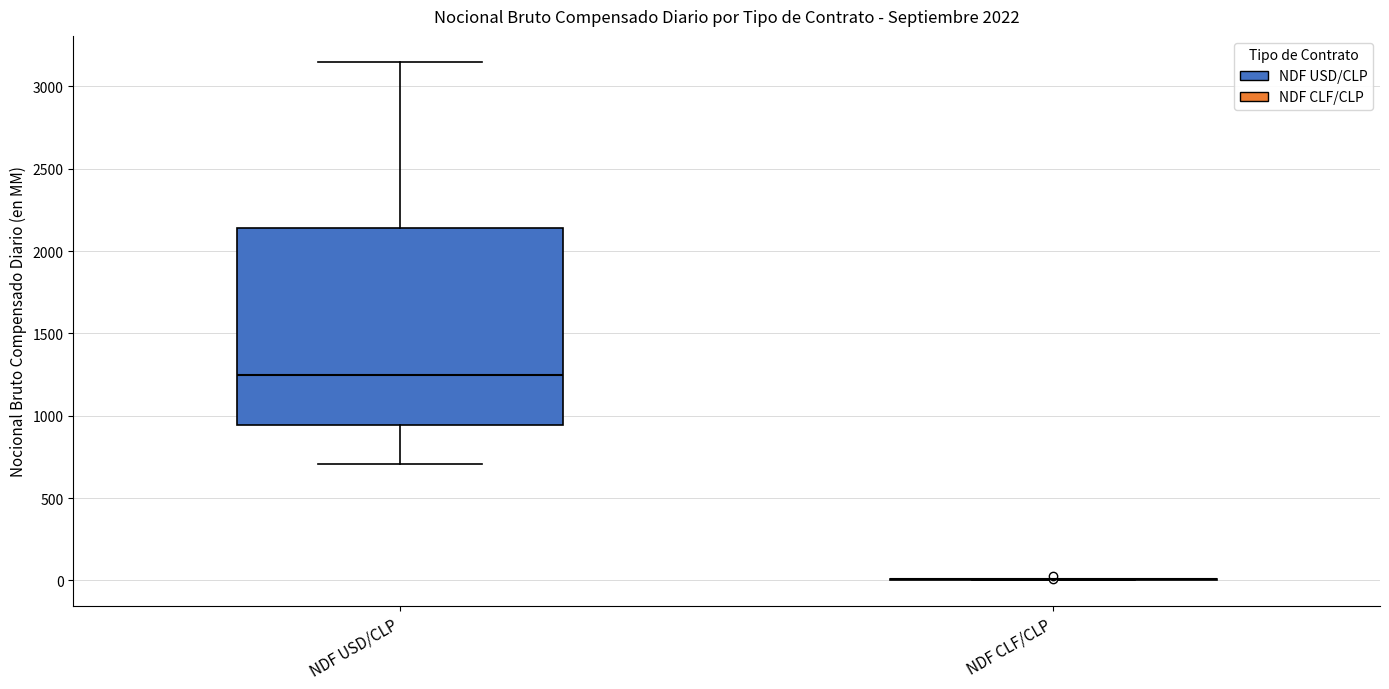

Reading left to right, transcribe this box plot: for each box, give where its median line is, the range the box spans, and where its two whiskers end, as read against the y-axis. The values are not printed on the chart, so give them approximately, as read against the axis.

NDF USD/CLP: median 1250, box 950 to 2150, whiskers 700 to 3150
NDF CLF/CLP: box collapsed to a line at 0, whiskers 0 to 0